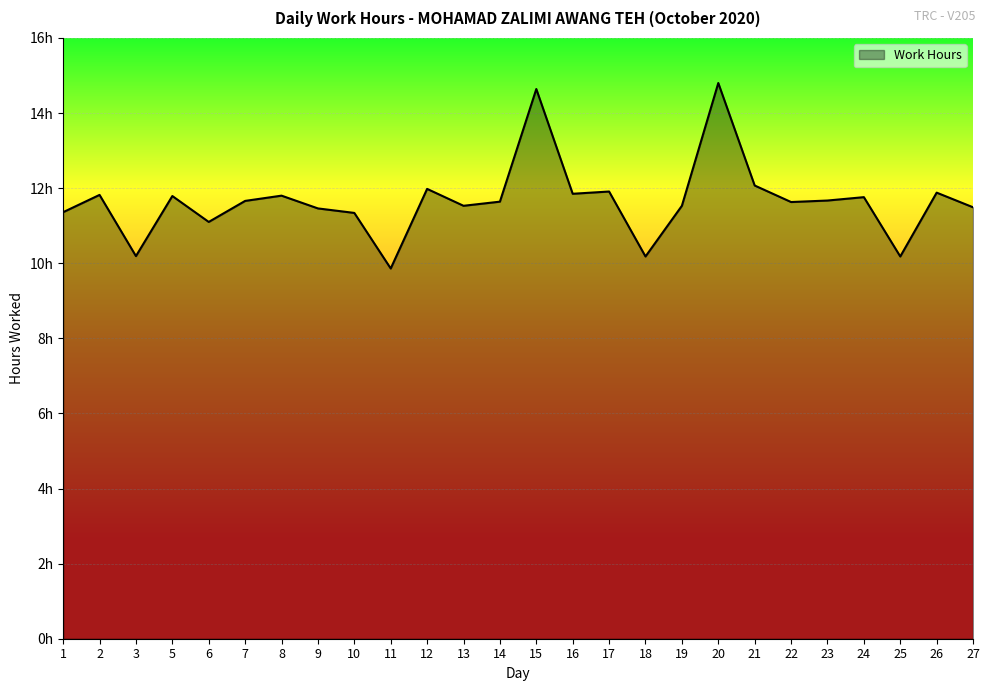

What is the greatest value displayed?

14.8